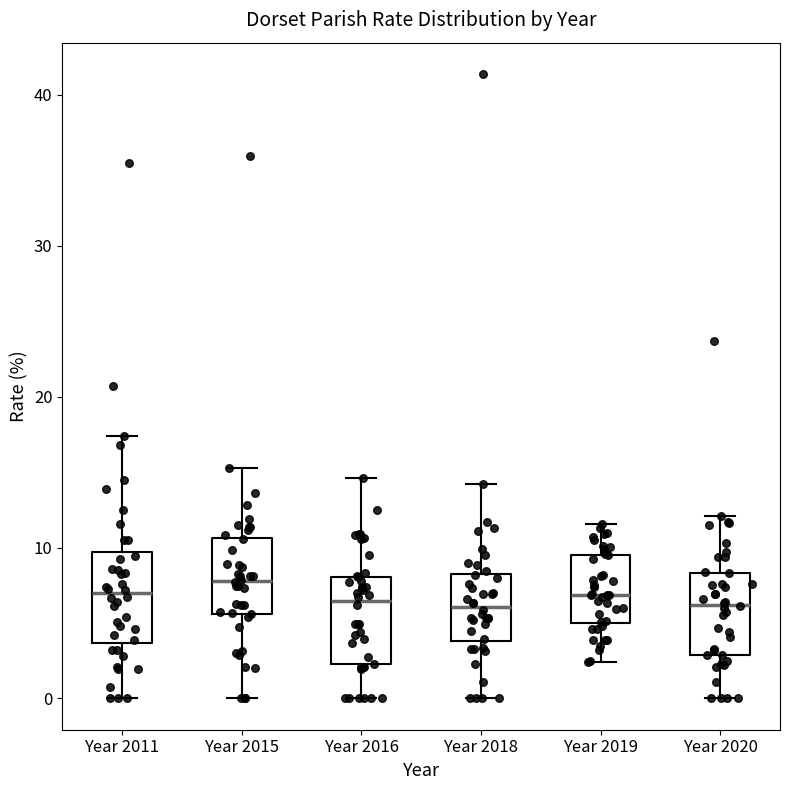

Where is the upper edge of the box for Year 2019 on the y-axis? The values are not printed on the chart, so give them approximately, as read against the axis.

10